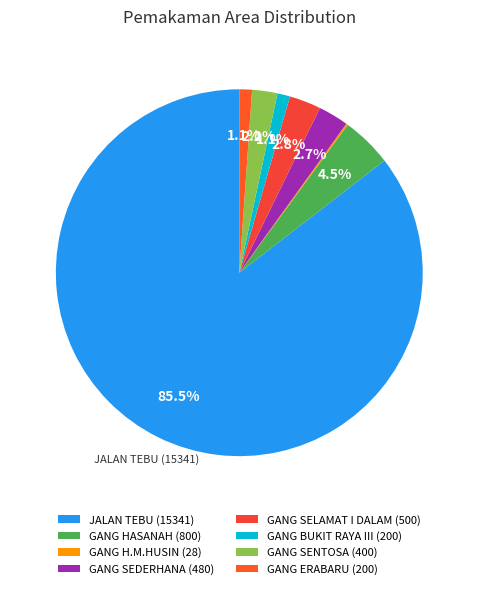

Is there a majority slice in this chart?

Yes